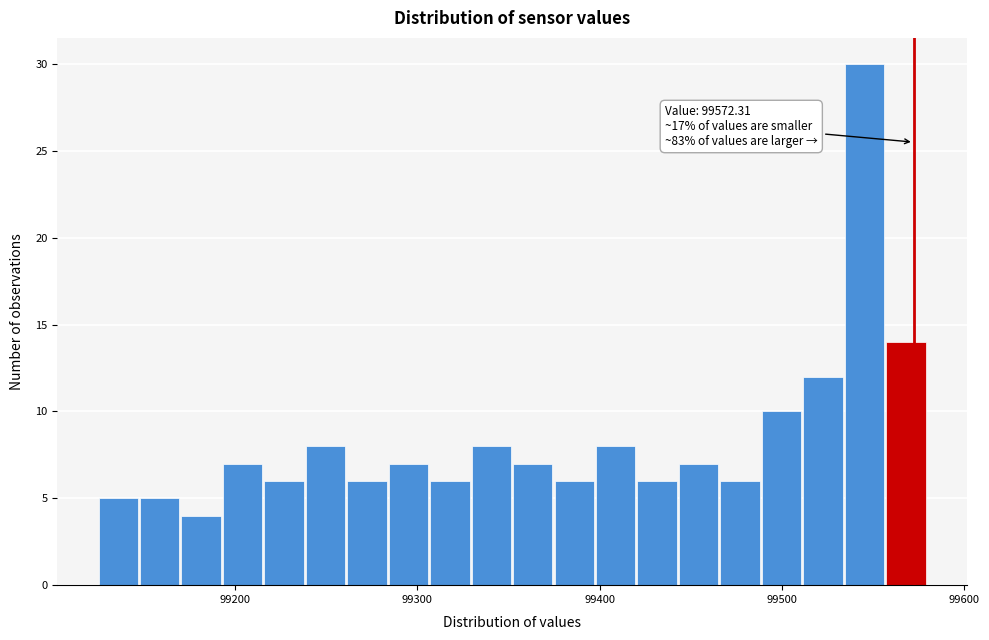

Read against the x-axis, roughly where is the centre of the tallest bar?

99550